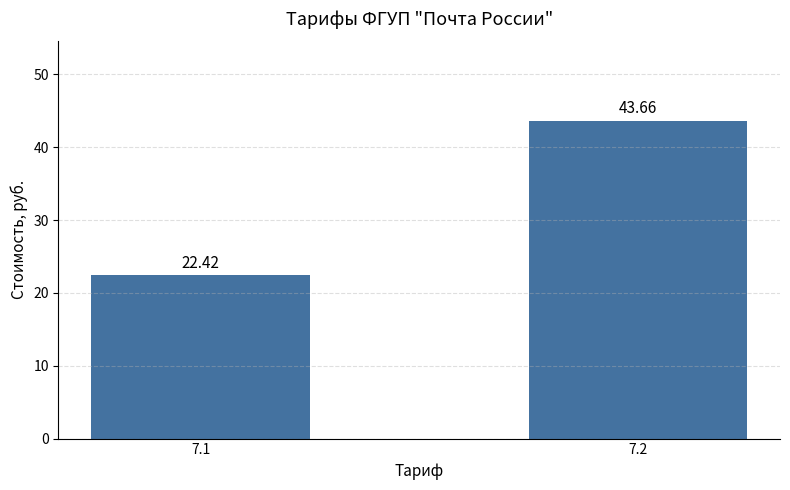

Are the bars grouped side by side (vs. stacked)?

No